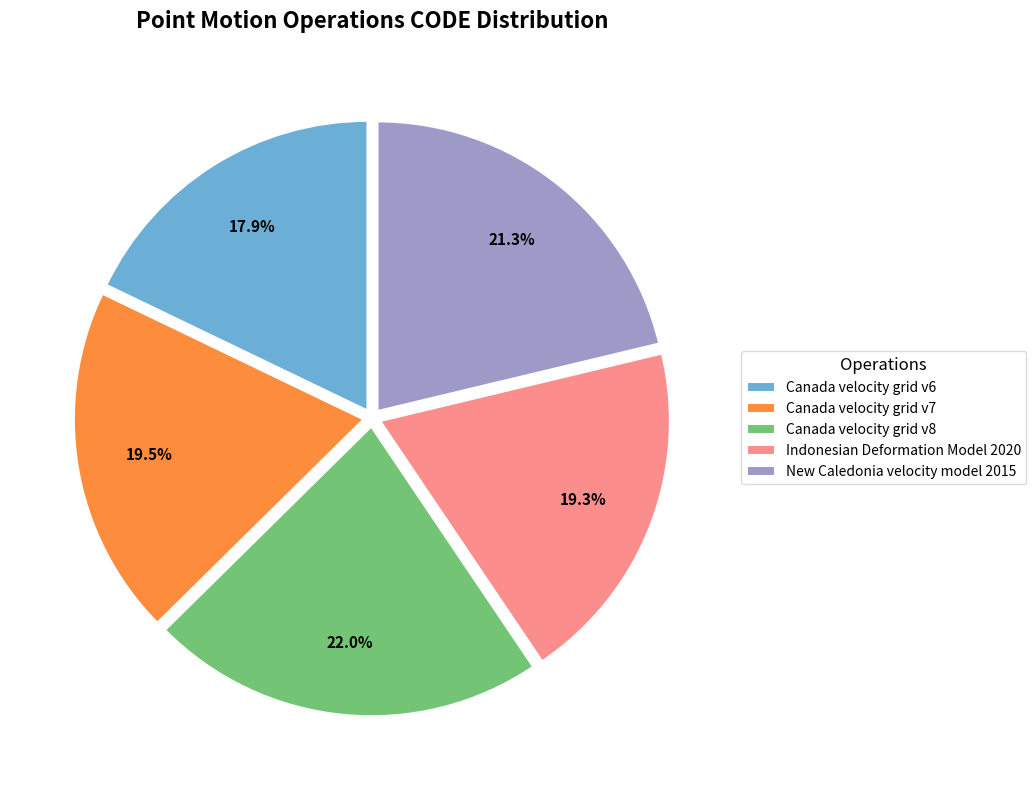

Do Canada velocity grid v7 and Indonesian Deformation Model 2020 together represent more than half of the pie?

No